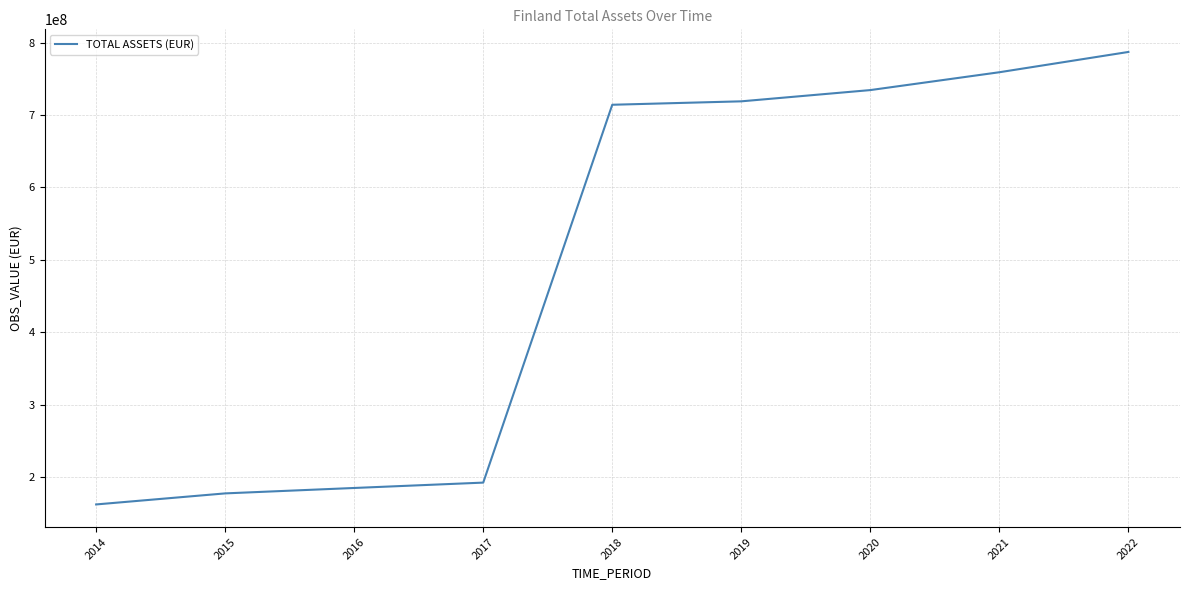

Reading left to right, transcribe all the data shown in this chart.

2014=162645173.2	2015=177889765.0	2016=185365581.0	2017=192763573.0	2018=714158142.0	2019=718889090.0	2020=734413629.0	2021=759028684.0	2022=787019422.0